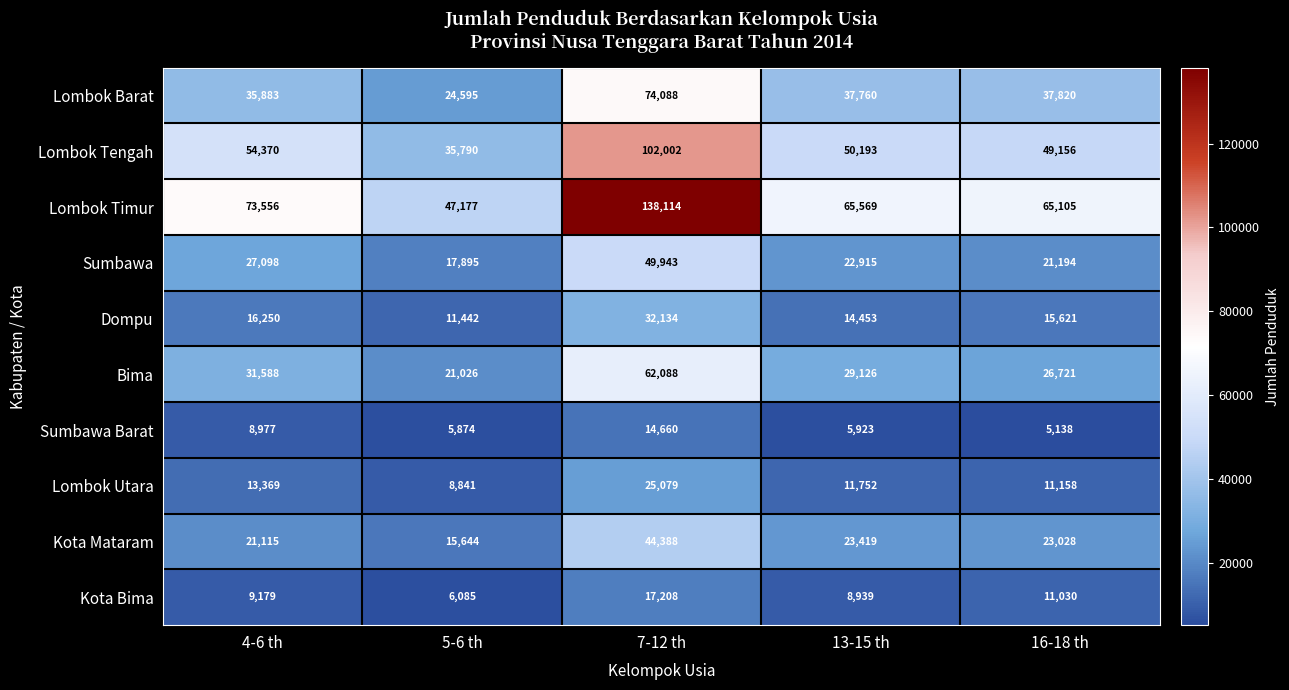

List the series in order of their peak value, highest first.

Lombok Timur, Lombok Tengah, Lombok Barat, Bima, Sumbawa, Kota Mataram, Dompu, Lombok Utara, Kota Bima, Sumbawa Barat